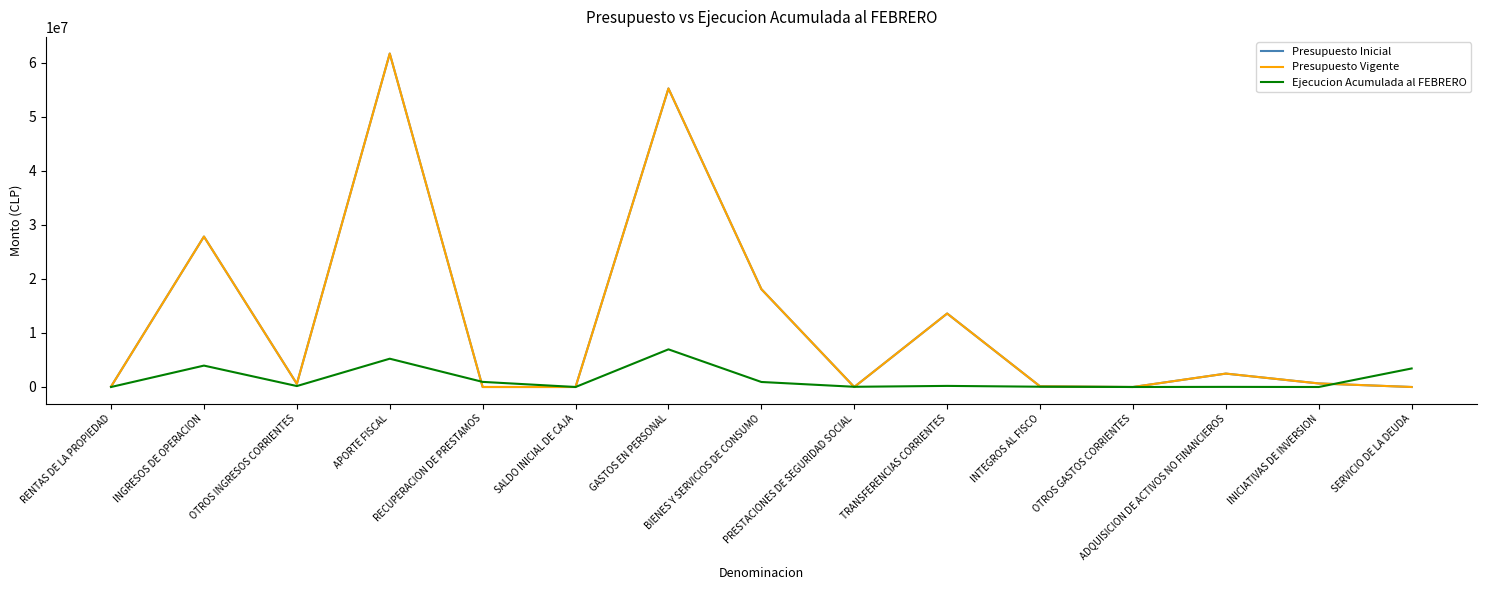

Which series changed the most between INGRESOS DE OPERACION and INICIATIVAS DE INVERSION?

Presupuesto Inicial